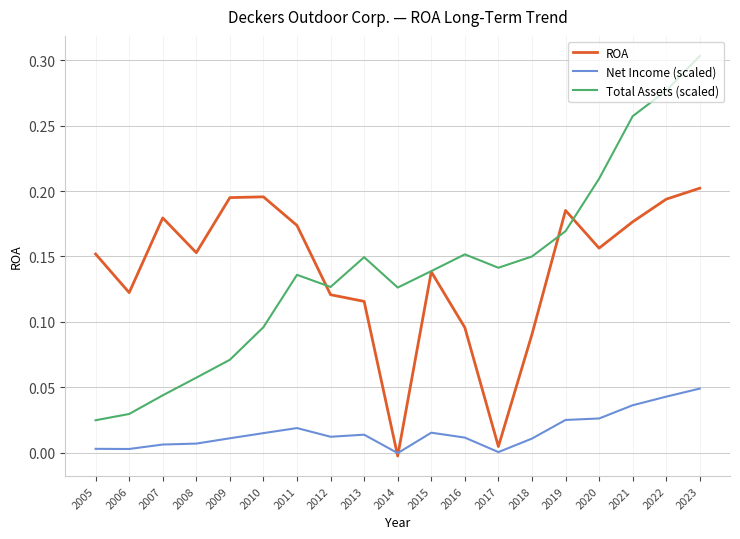

True or false: Total Assets (scaled) and Net Income (scaled) cross at least once.

False